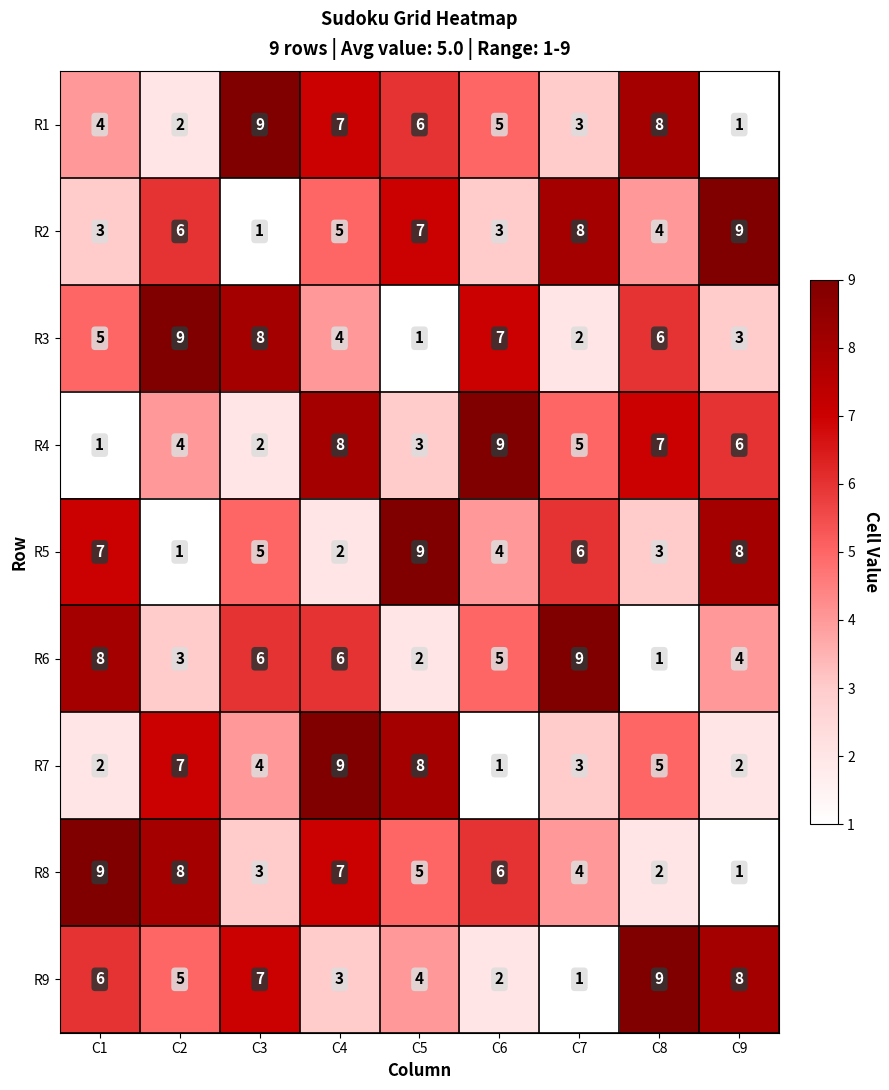

The R8 series shows 2 at C9. True or false?

False